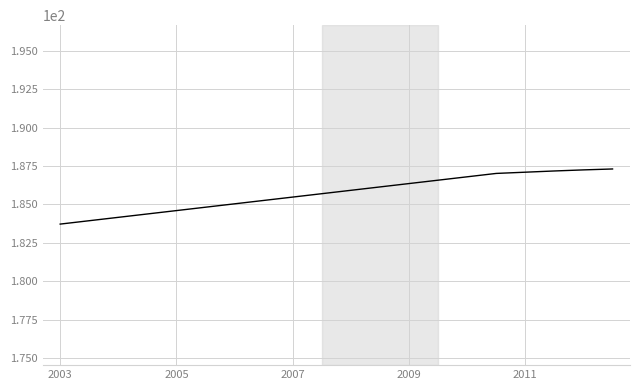

What is the minimum value shown in the chart?

183.7